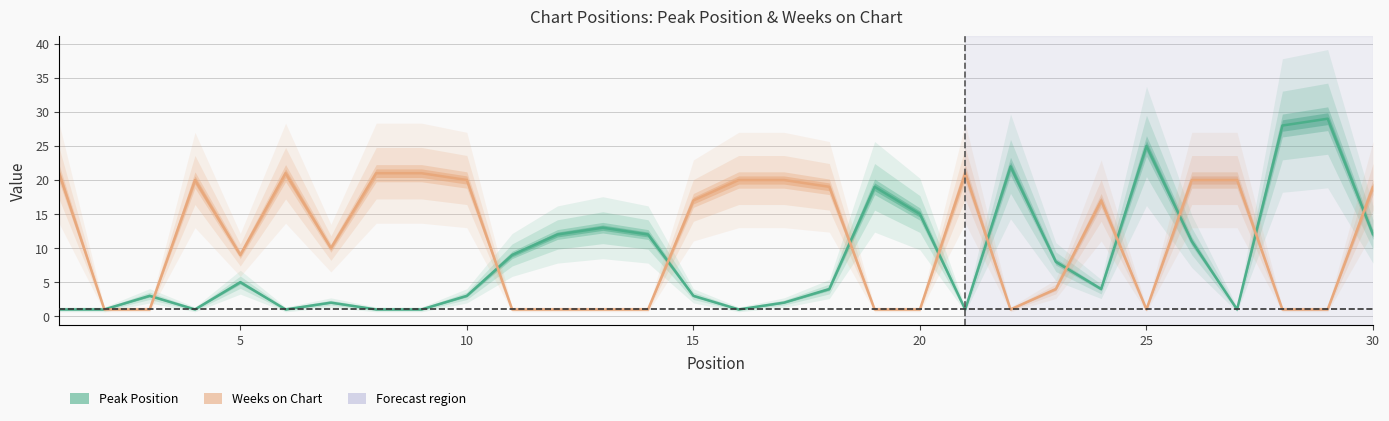

True or false: Peak Position and Weeks on Chart intersect in this chart.

True